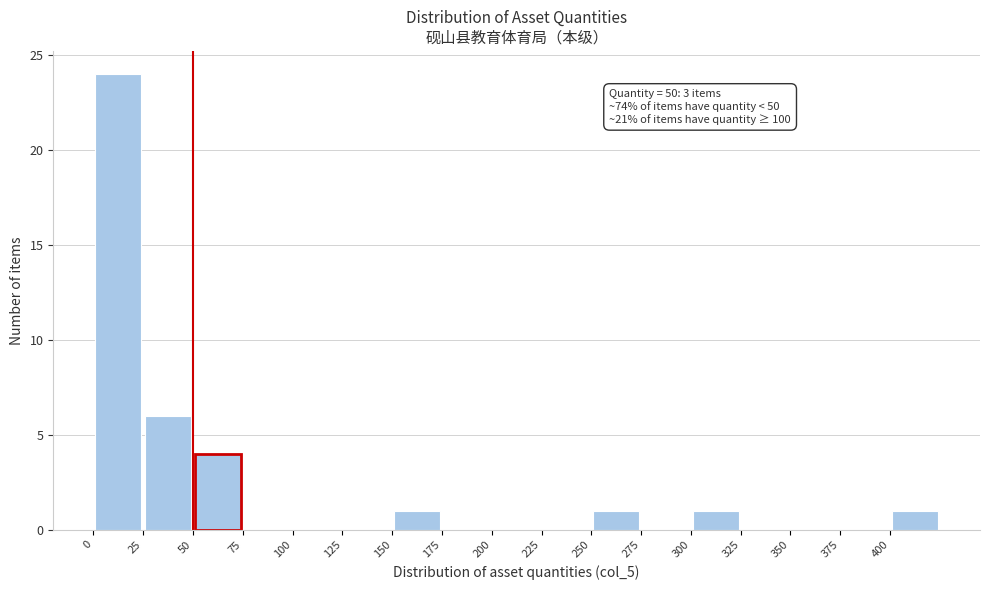

Over which range of the x-axis is the bar tallest?

0 to 25